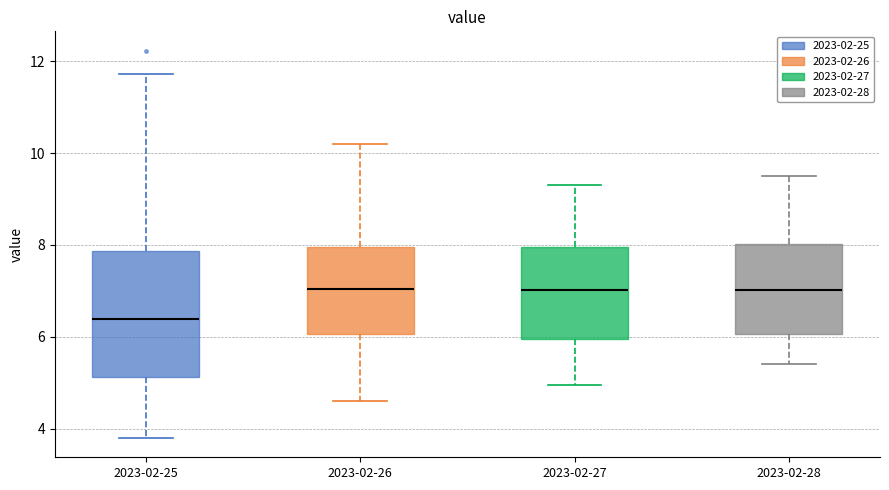

Which box is the tallest, from its lower edge to its upper edge?

2023-02-25